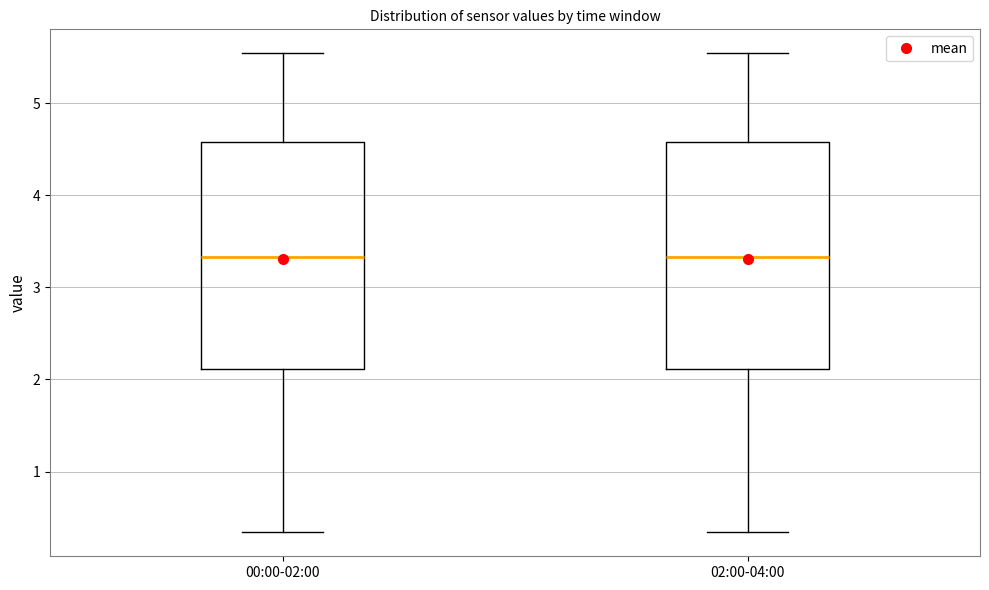

Reading left to right, transcribe this box plot: for each box, give where its median line is, the range the box spans, and where its two whiskers end, as read against the y-axis. The values are not printed on the chart, so give them approximately, as read against the axis.

00:00-02:00: median 3.3, box 2.1 to 4.6, whiskers 0.3 to 5.5
02:00-04:00: median 3.3, box 2.1 to 4.6, whiskers 0.3 to 5.5